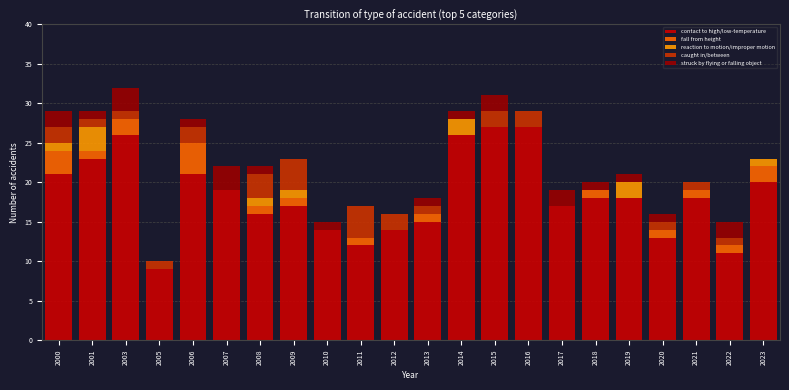

What is the total value across all series at 2021?

20